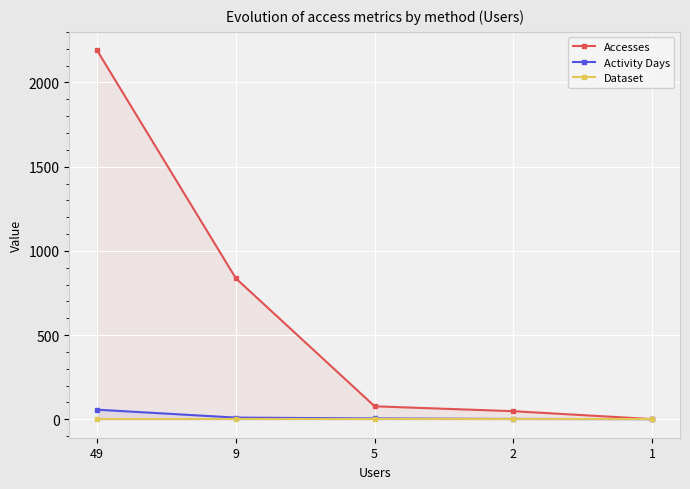

True or false: Accesses and Dataset cross at least once.

False